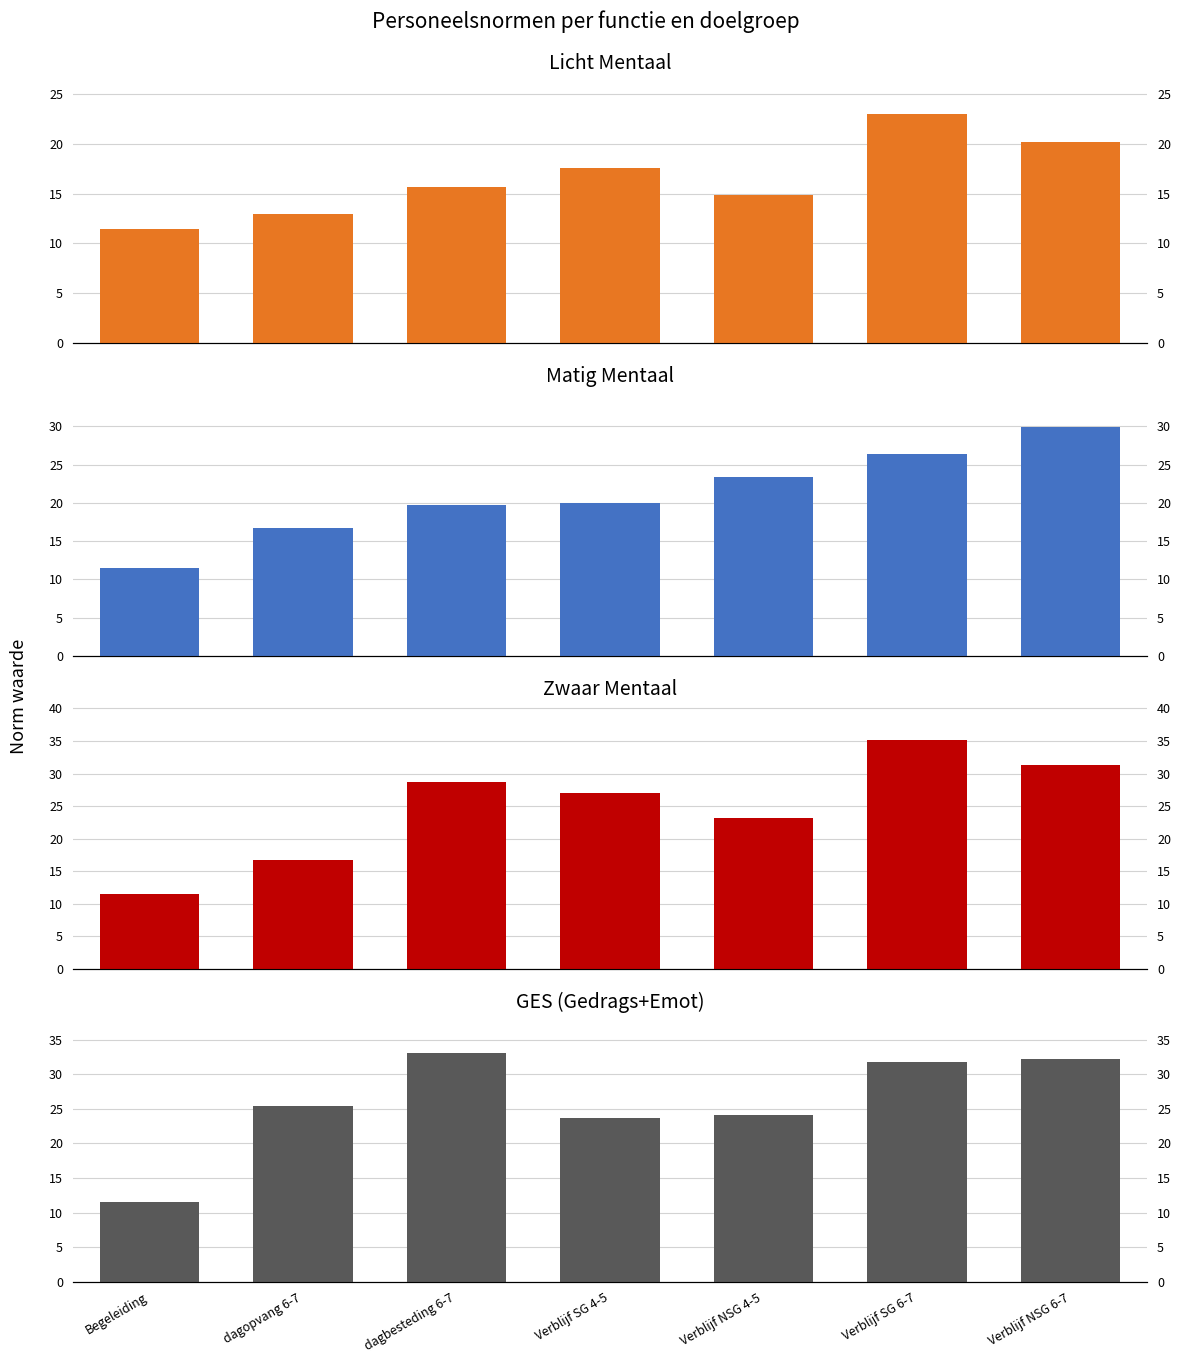

At how many categories does at least one series exceed 23?

6